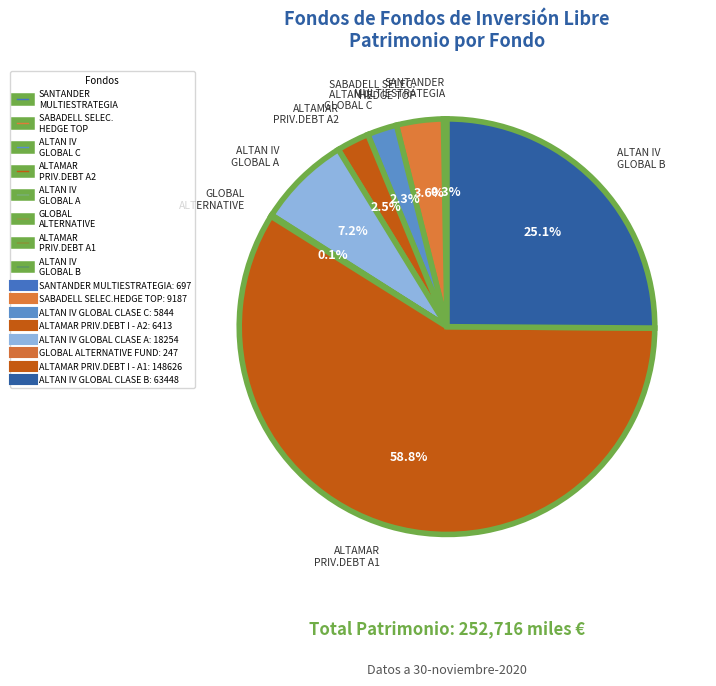

What is the majority slice?

ALTAMAR PRIV.DEBT A1